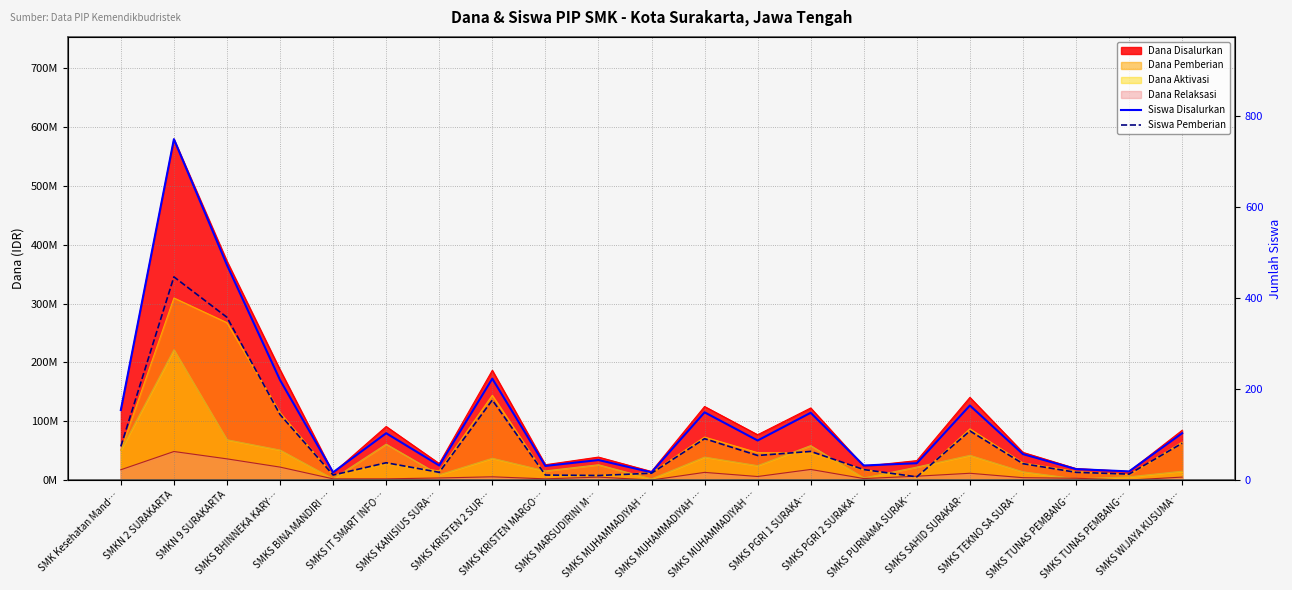

Which series has the largest range (max minus min)?

Siswa Disalurkan